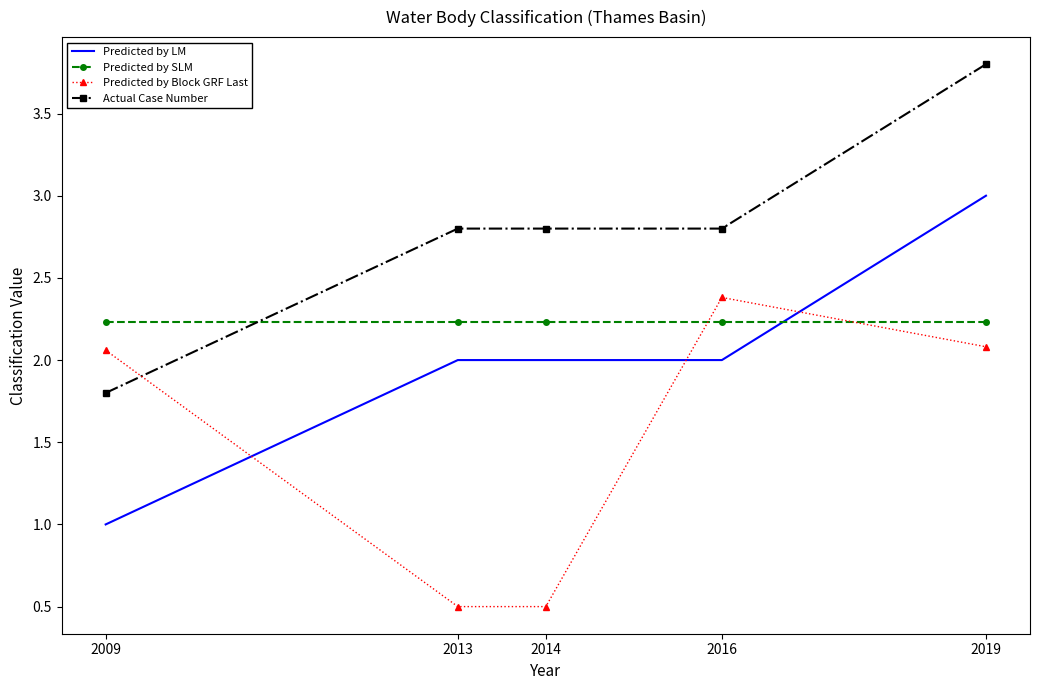

At which label does Actual Case Number first exceed 2?

2013